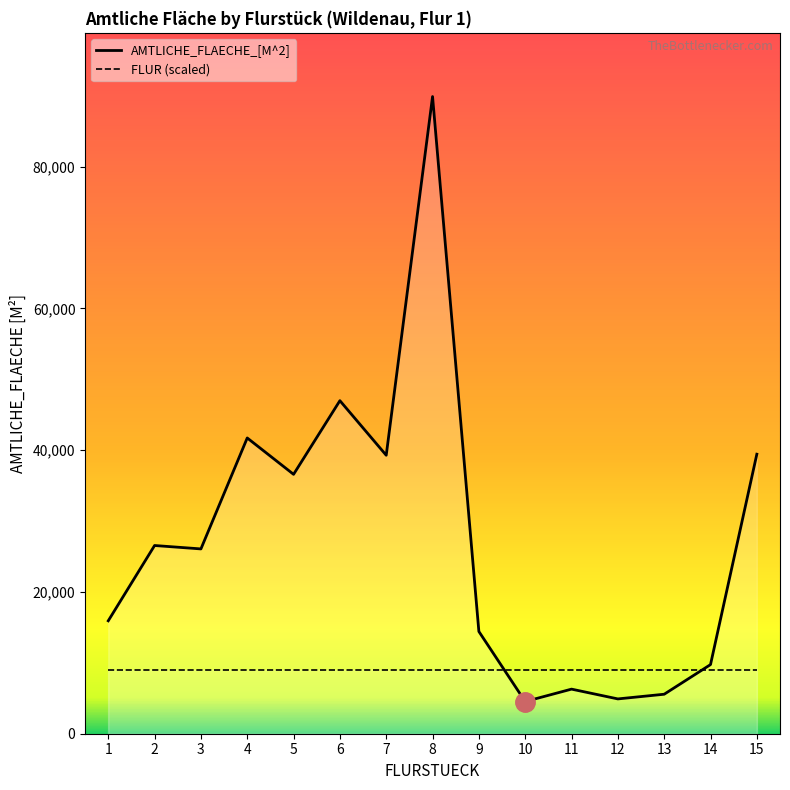

True or false: FLUR (scaled) has more than 1 points higher than both neighbors.

False